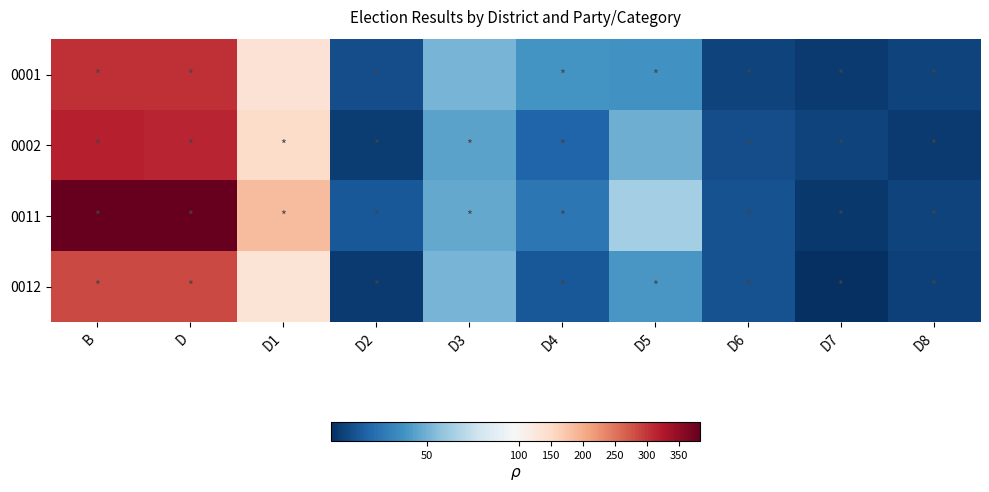

Rank the series at D5 from highest to lowest value.

0011, 0002, 0012, 0001